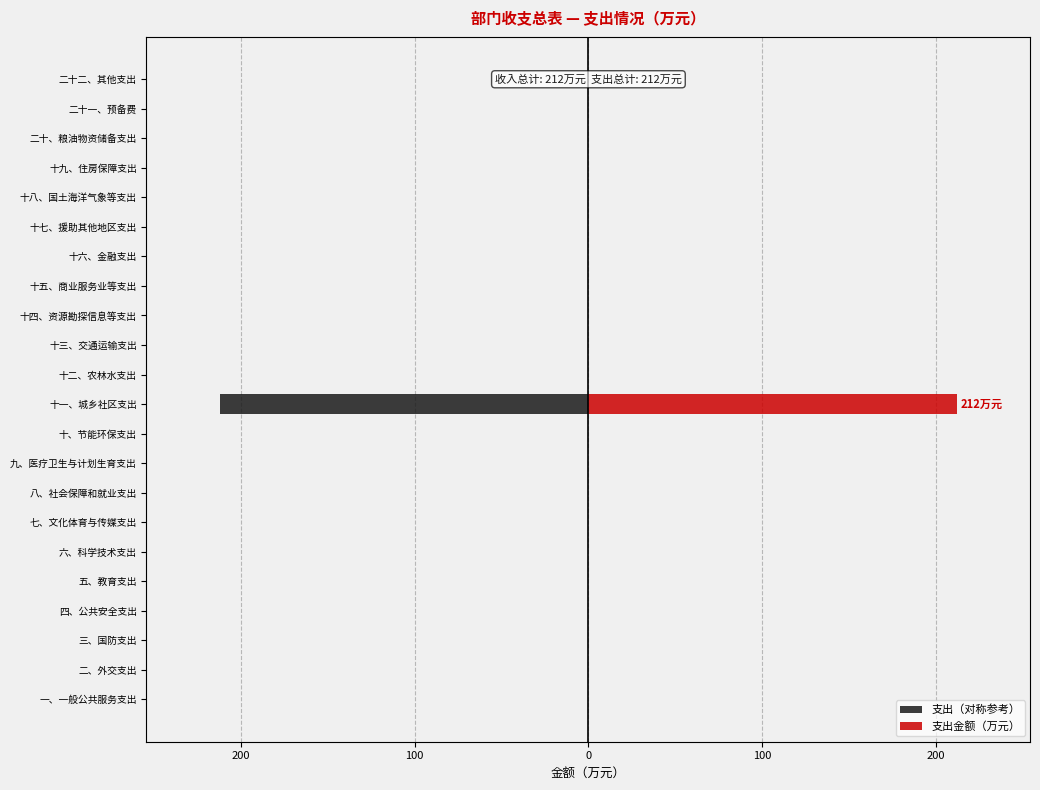

Count the number of data series in this chart.

2